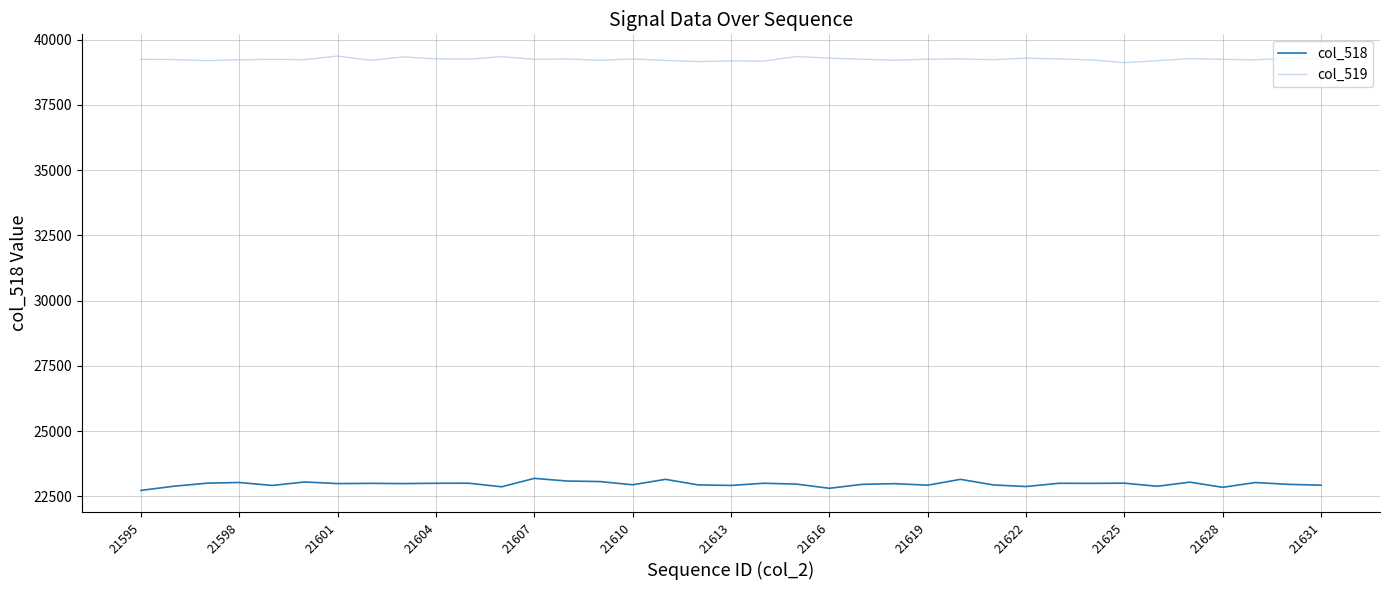

List the series in order of their overall mean, highest first.

col_519, col_518